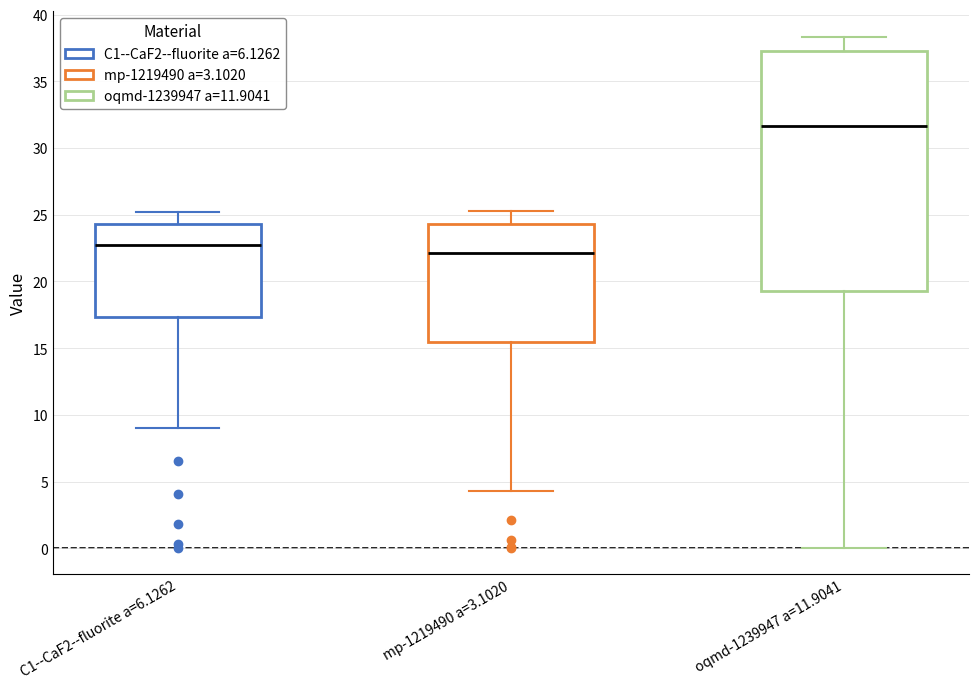

Comparing the boxes themselves (not the whiskers), which one is the tallest?

oqmd-1239947 a=11.9041